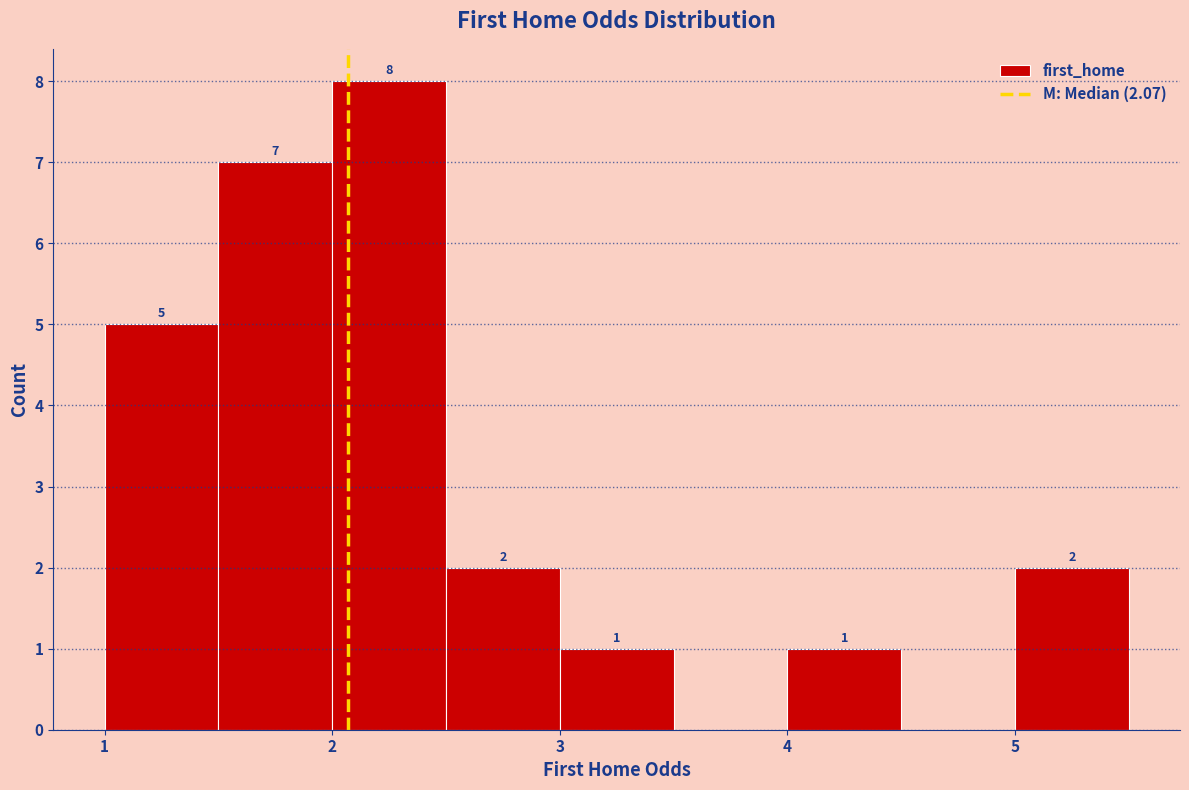

Over which range of the x-axis is the bar tallest?

2.0 to 2.5